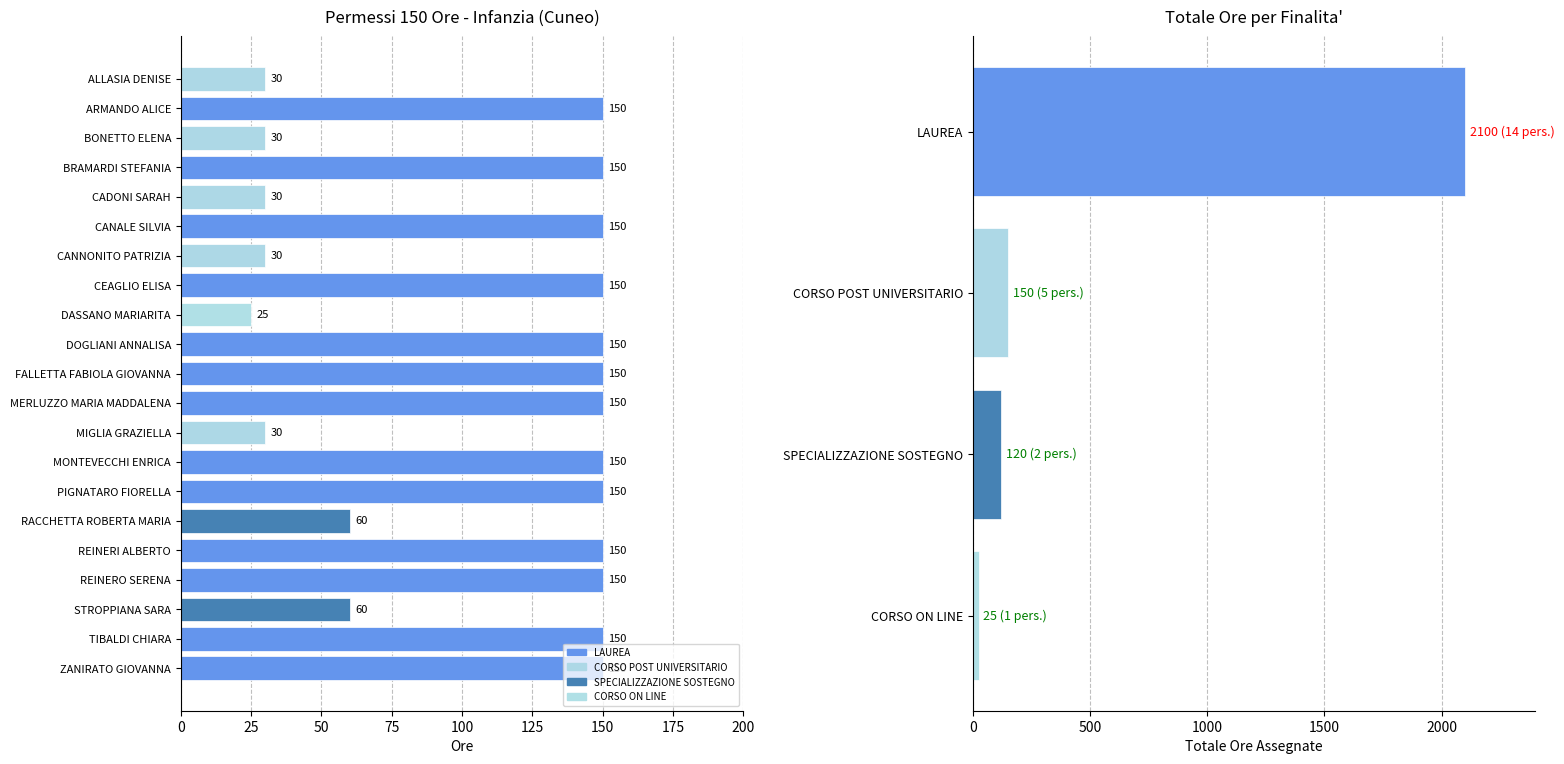

How many data points does each series have?

21